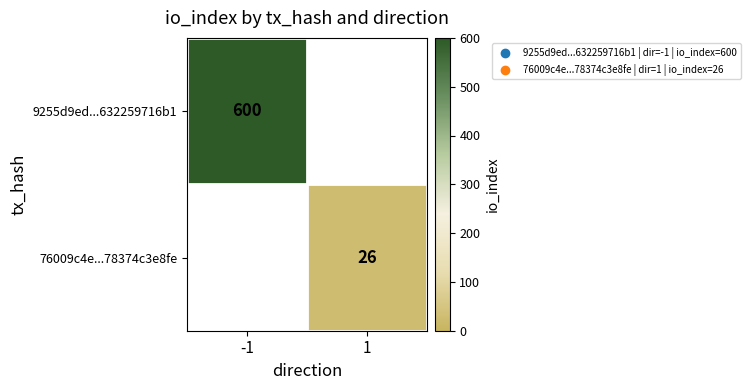

The value of 76009c4e...78374c3e8fe at 1 is 6. True or false?

False